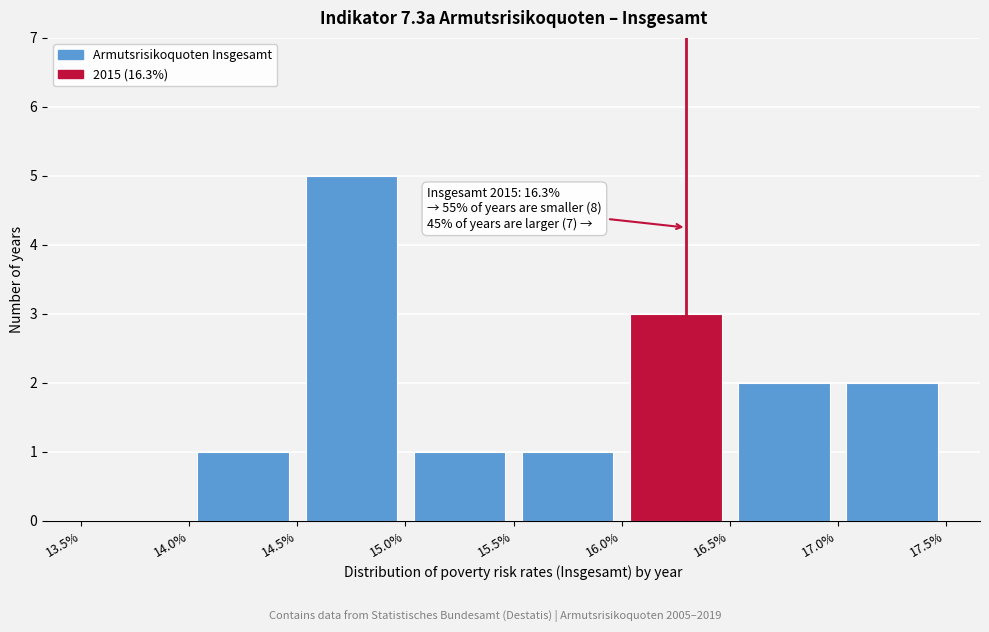

Which range on the x-axis has the tallest bar?

14.5% to 15.0%